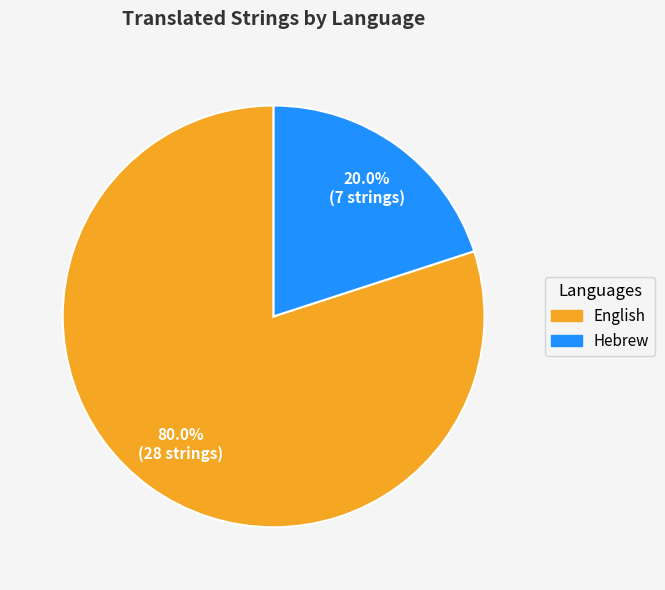

What percentage is the Hebrew slice, to the nearest percent?

20%